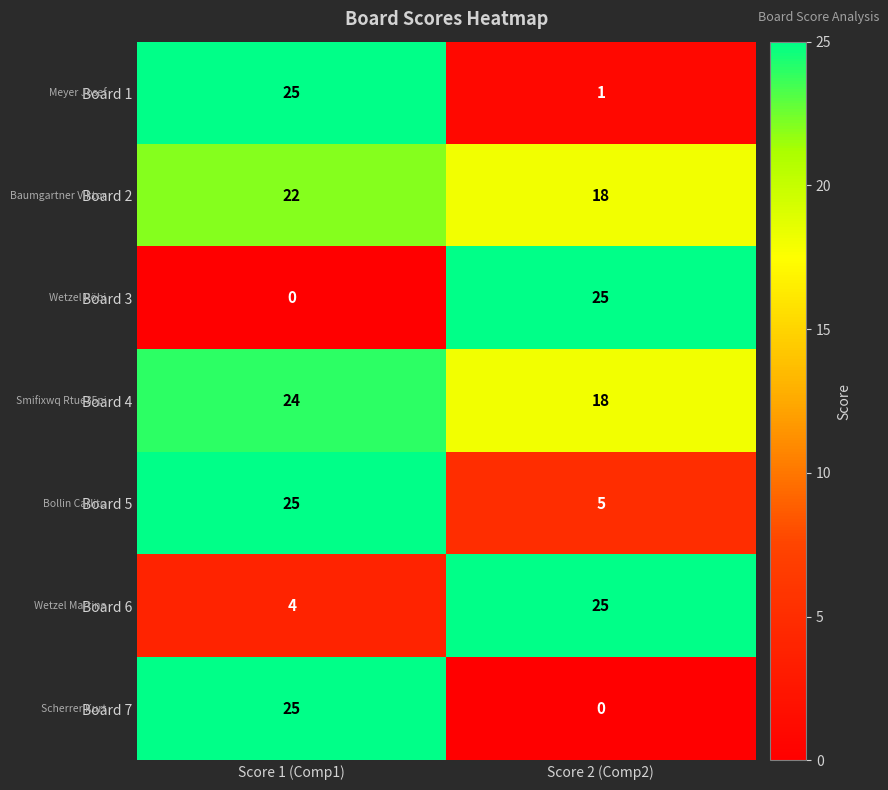

At which label is Board 6 closest to 14?

Score 1 (Comp1)